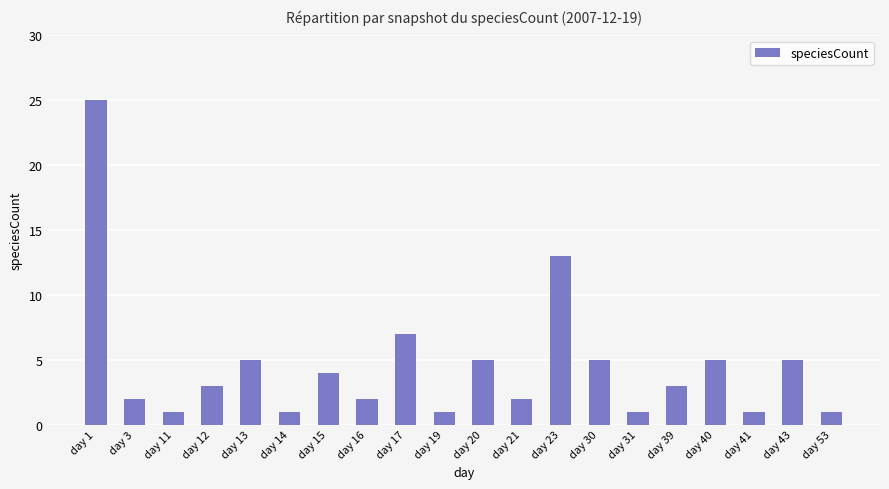

True or false: the data shows 1 at day 16.

False